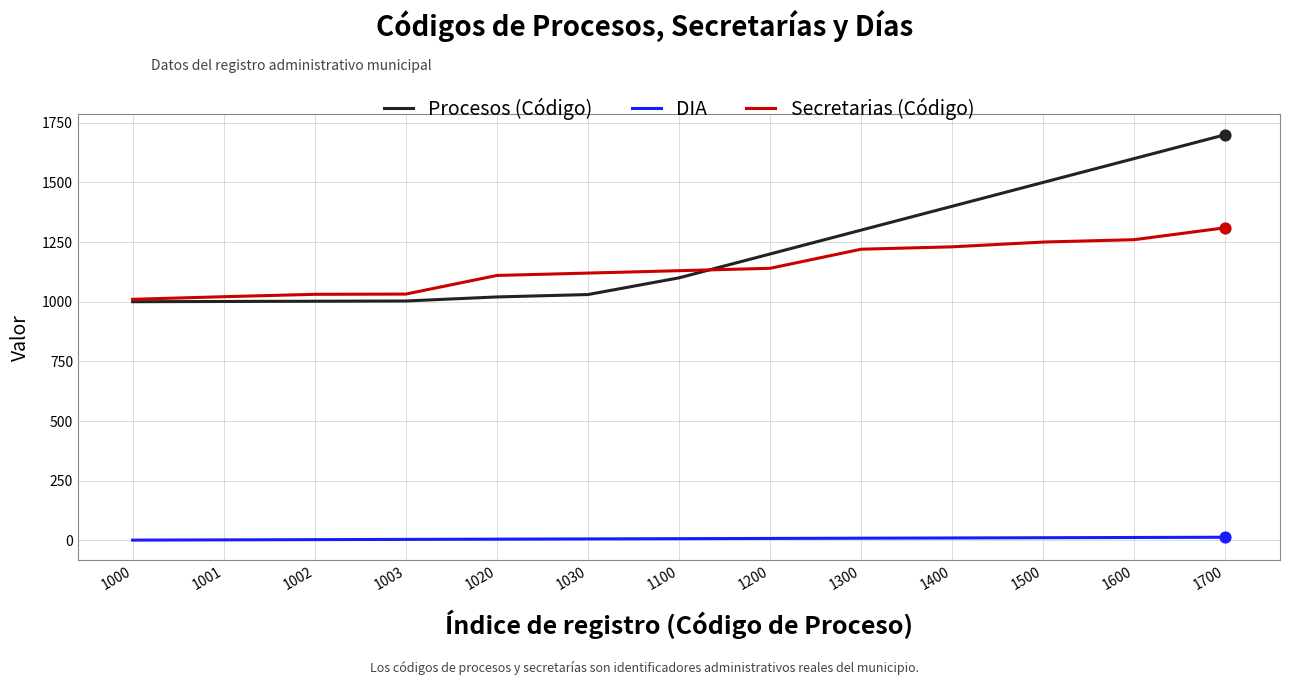

What are all the series names shown in the legend?

Procesos (Código), DIA, Secretarias (Código)